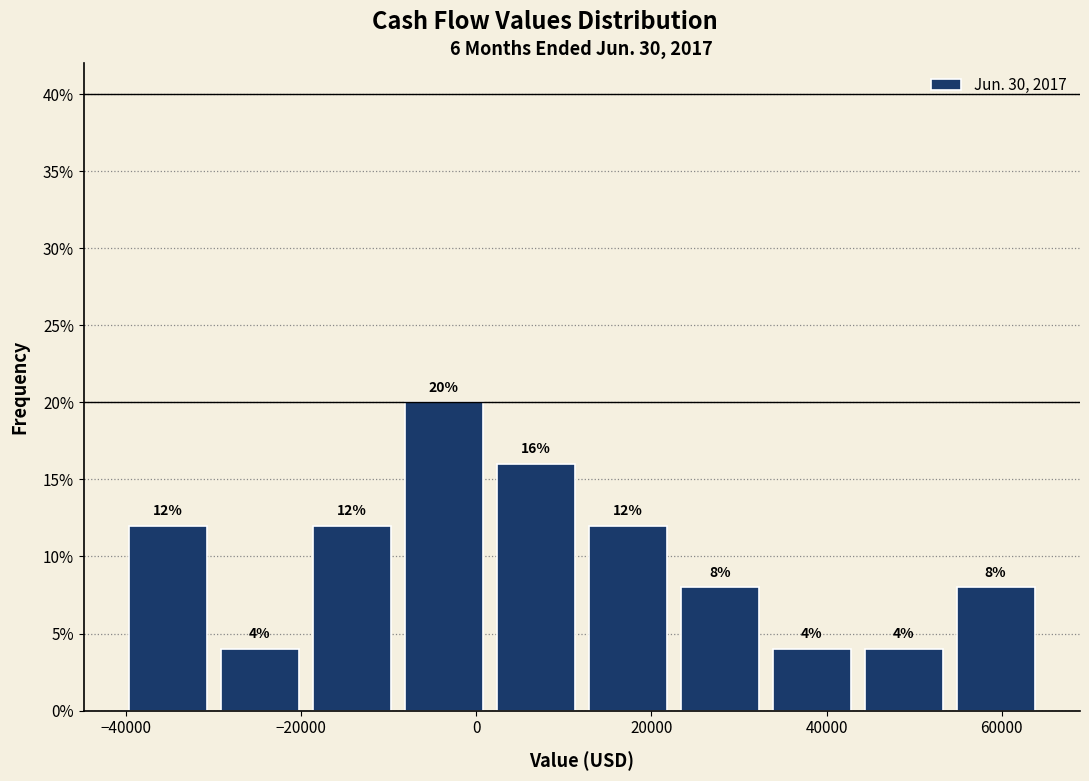

Over which range of the x-axis is the bar tallest?

-8000 to 2000